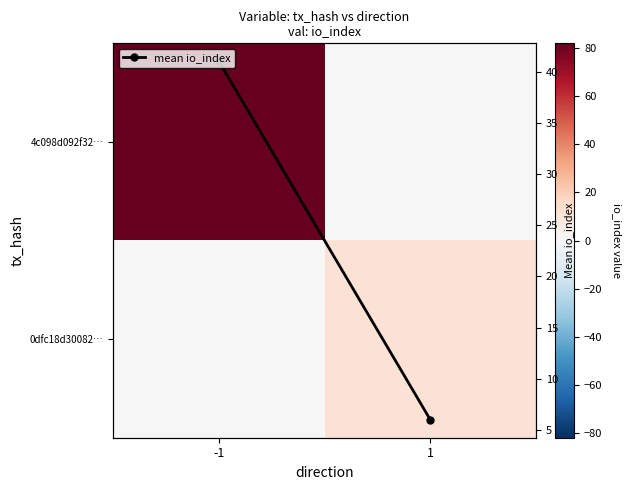

Rank the series by their average value, from highest to lowest.

4c098d092f32…, mean io_index, 0dfc18d30082…